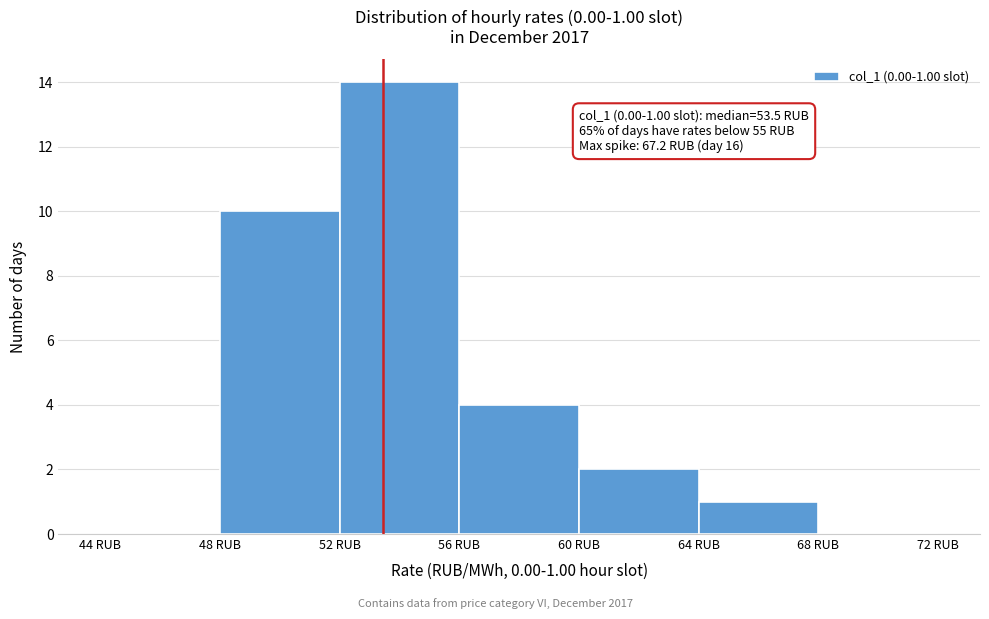

Over which range of the x-axis is the bar tallest?

52 to 56